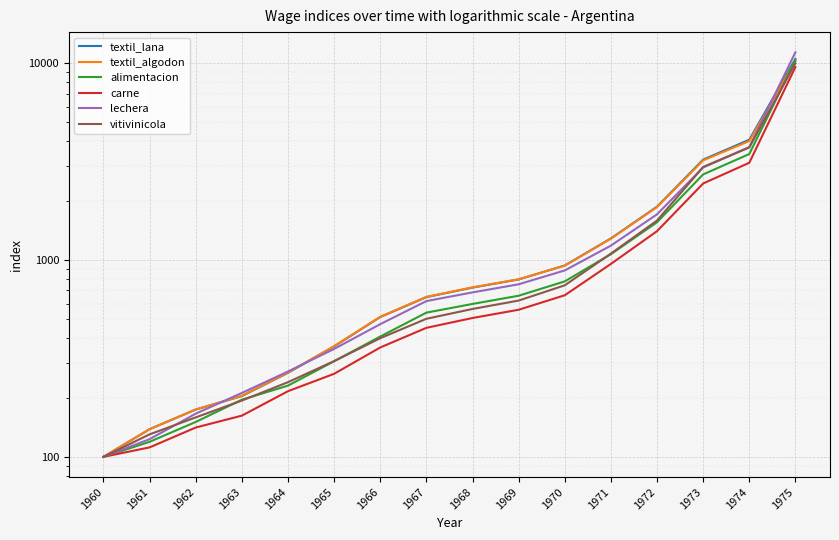

Which label corresponds to the smallest value in the chart?

1960